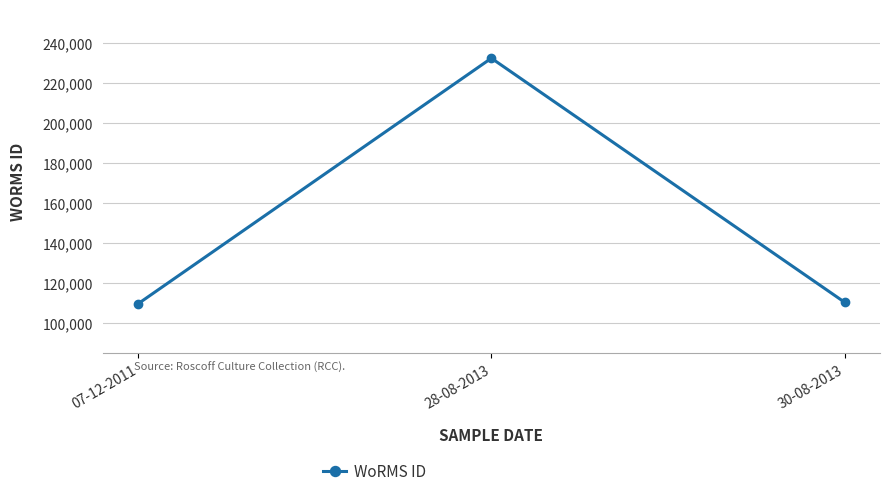

What is the sum of the values at 07-12-2011 and 28-08-2013?

341870